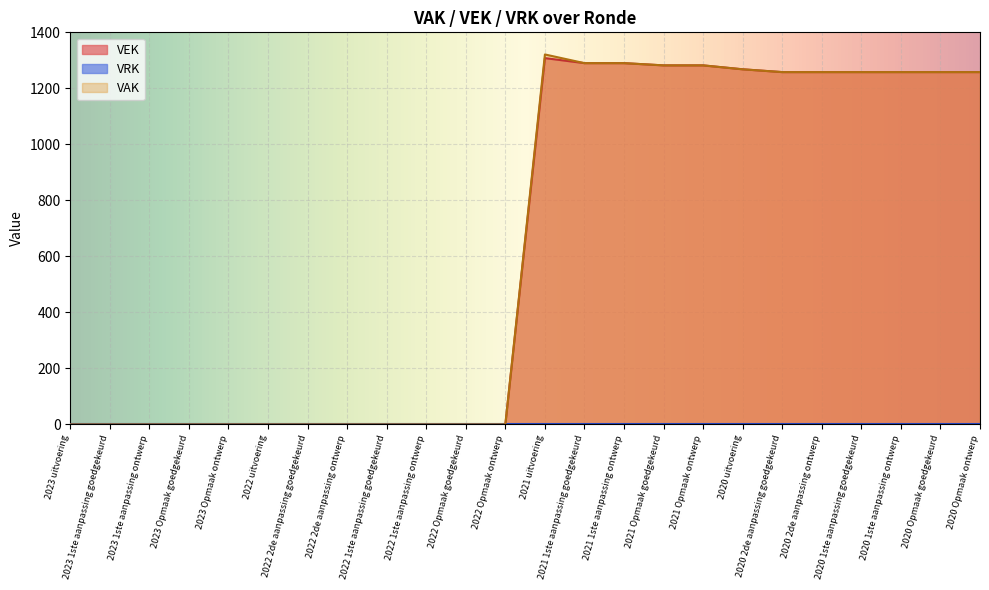

At which label is the value closest to 654?

2020 2de aanpassing goedgekeurd